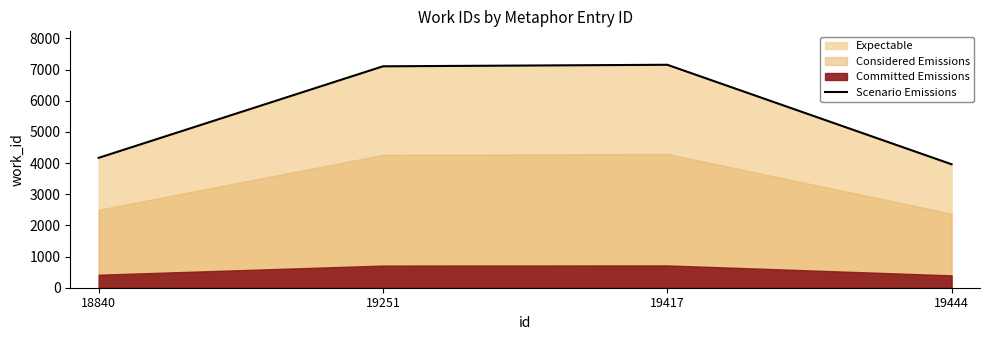

Reading left to right, list all the values displayed in this chart.

18840=4169	19251=7106	19417=7155	19444=3962